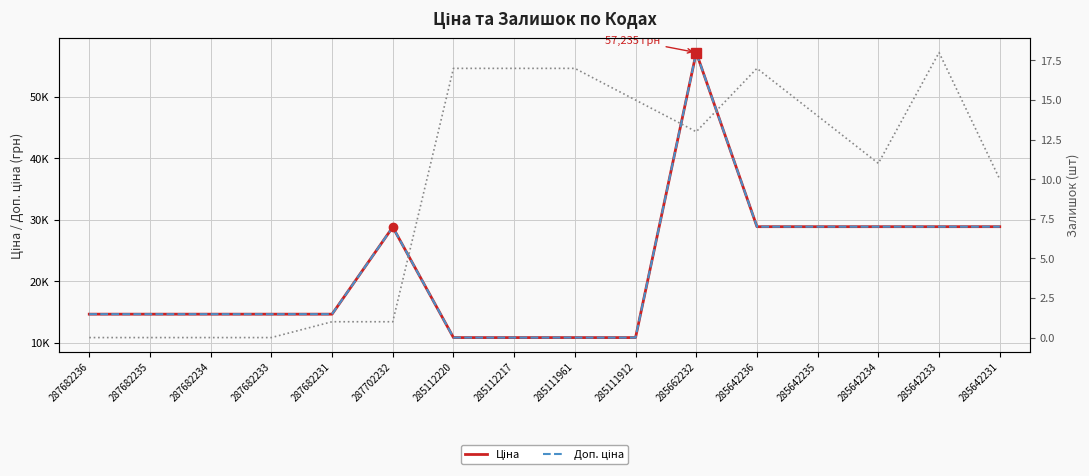

Rank the series by their maximum value, from highest to lowest.

Ціна, Доп. ціна, Залишок